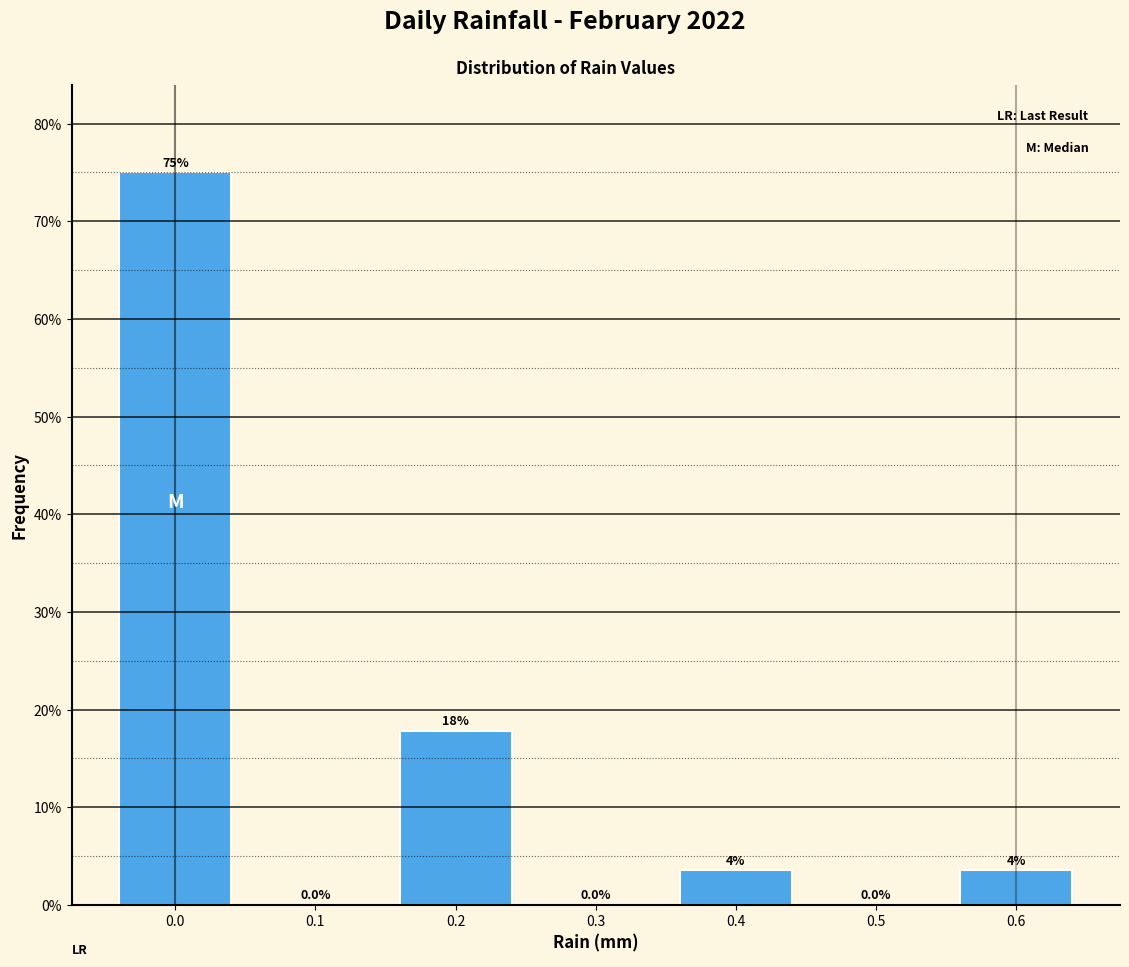

Which range on the x-axis has the tallest bar?

-0.05 to 0.05